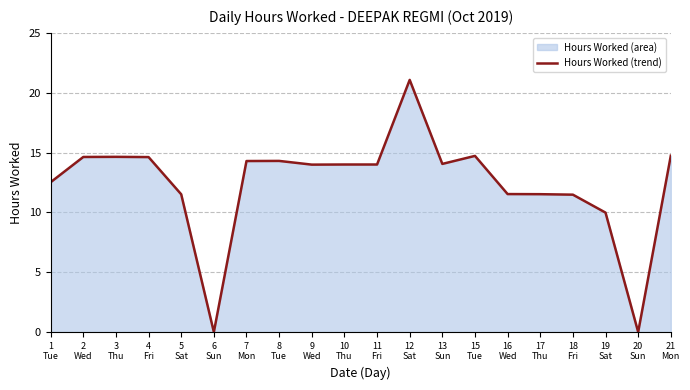

Which label corresponds to the largest value in the chart?

12
Sat